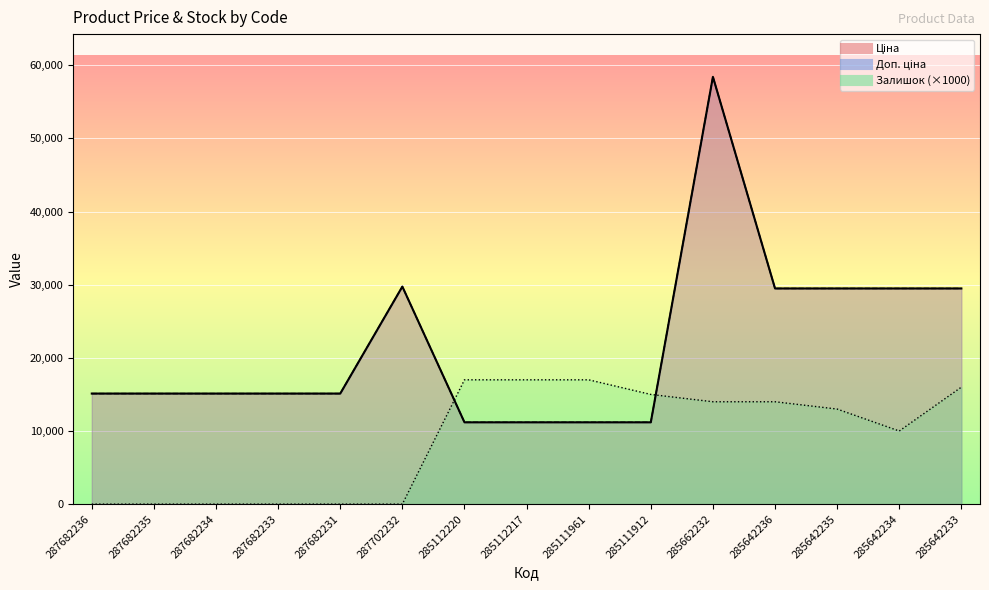

Reading right to left, list all the values displayed in this chart.

Ціна: 285642233=29491.5	285642234=29491.5	285642235=29491.5	285642236=29491.5	285662232=58426.5	285111912=11188.2	285111961=11188.2	285112217=11188.2	285112220=11188.2	287702232=29747.2	287682231=15120.0	287682233=15120.0	287682234=15120.0	287682235=15120.0	287682236=15120.0
Доп. ціна: 285642233=29491.5	285642234=29491.5	285642235=29491.5	285642236=29491.5	285662232=58426.5	285111912=11188.2	285111961=11188.2	285112217=11188.2	285112220=11188.2	287702232=29747.2	287682231=15120.0	287682233=15120.0	287682234=15120.0	287682235=15120.0	287682236=15120.0
Залишок: 285642233=16000.0	285642234=10000.0	285642235=13000.0	285642236=14000.0	285662232=14000.0	285111912=15000.0	285111961=17000.0	285112217=17000.0	285112220=17000.0	287702232=0.0	287682231=0.0	287682233=0.0	287682234=0.0	287682235=0.0	287682236=0.0